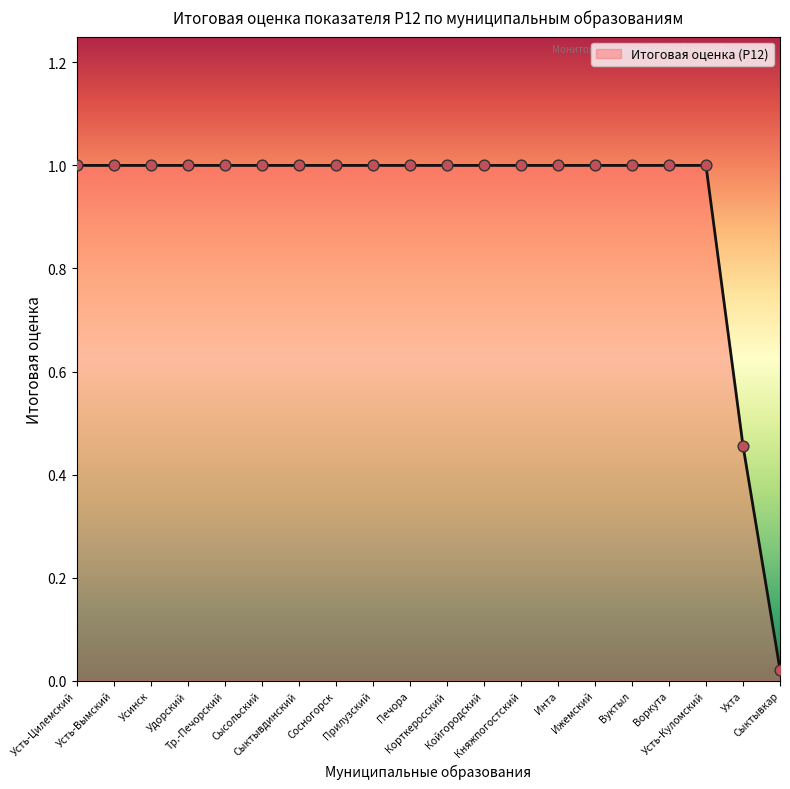

What is the greatest value displayed?

1.0